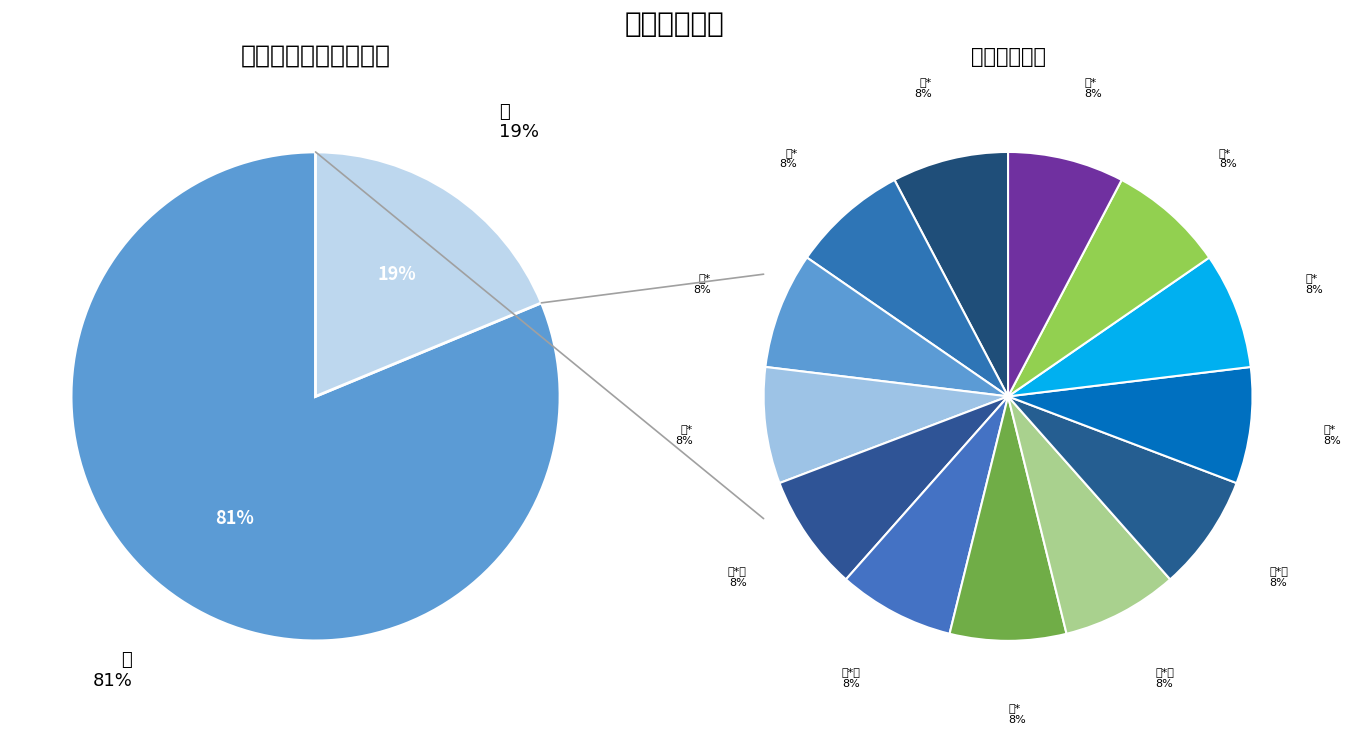

To the nearest percent, what percentage of the pie is 男?

81%